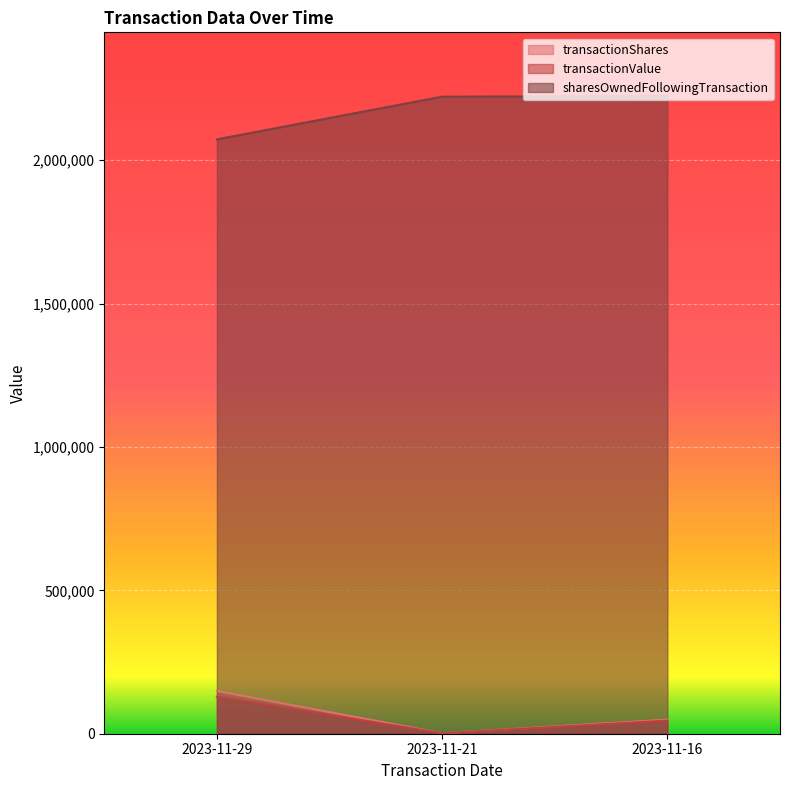

At which label does transactionValue first exceed 45675?

2023-11-29